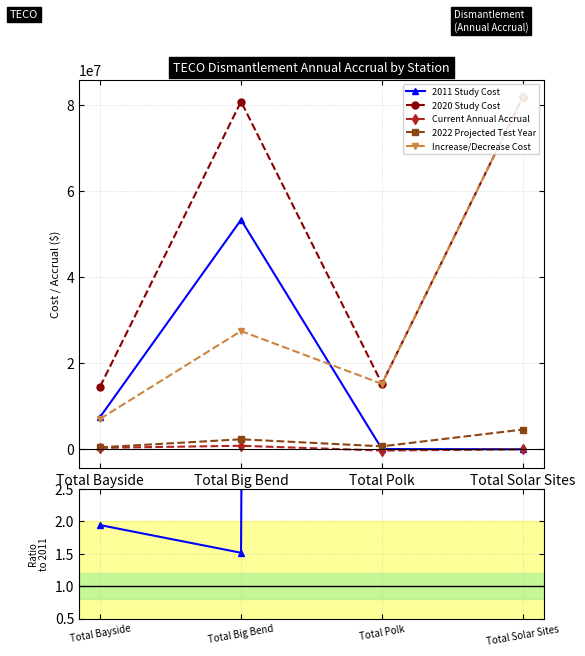

What is the highest value of the Current Annual Accrual series?

807337.0